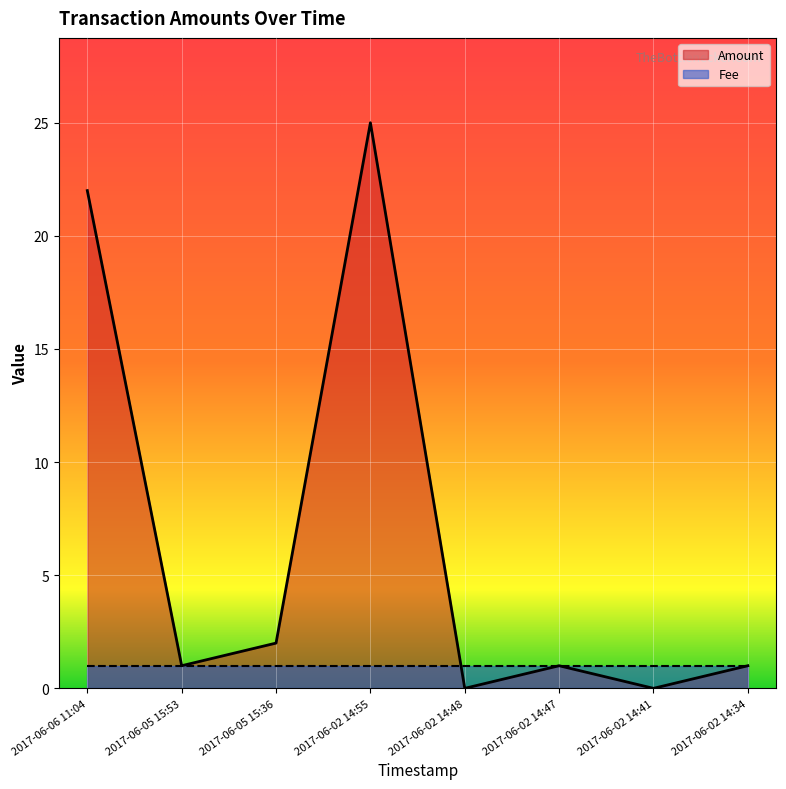

How many lines are shown in the chart?

2